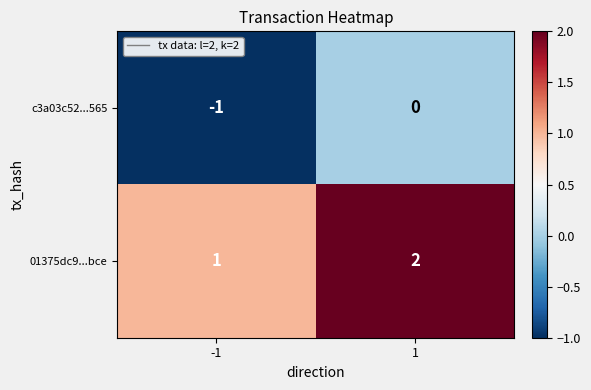

The value of 01375dc9...bce at -1 is 1. True or false?

True